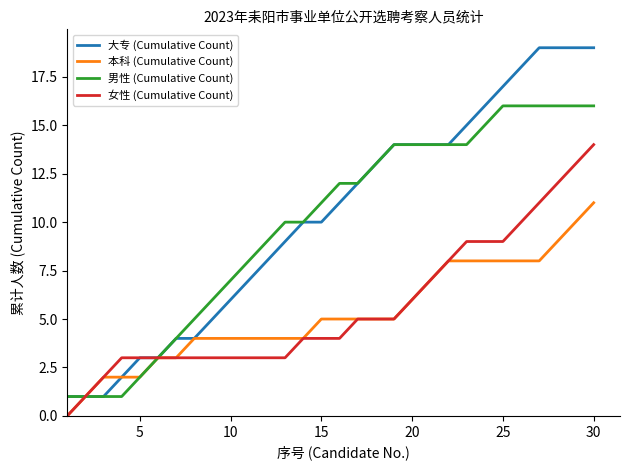

What are all the series names shown in the legend?

大专 (Cumulative Count), 本科 (Cumulative Count), 男性 (Cumulative Count), 女性 (Cumulative Count)